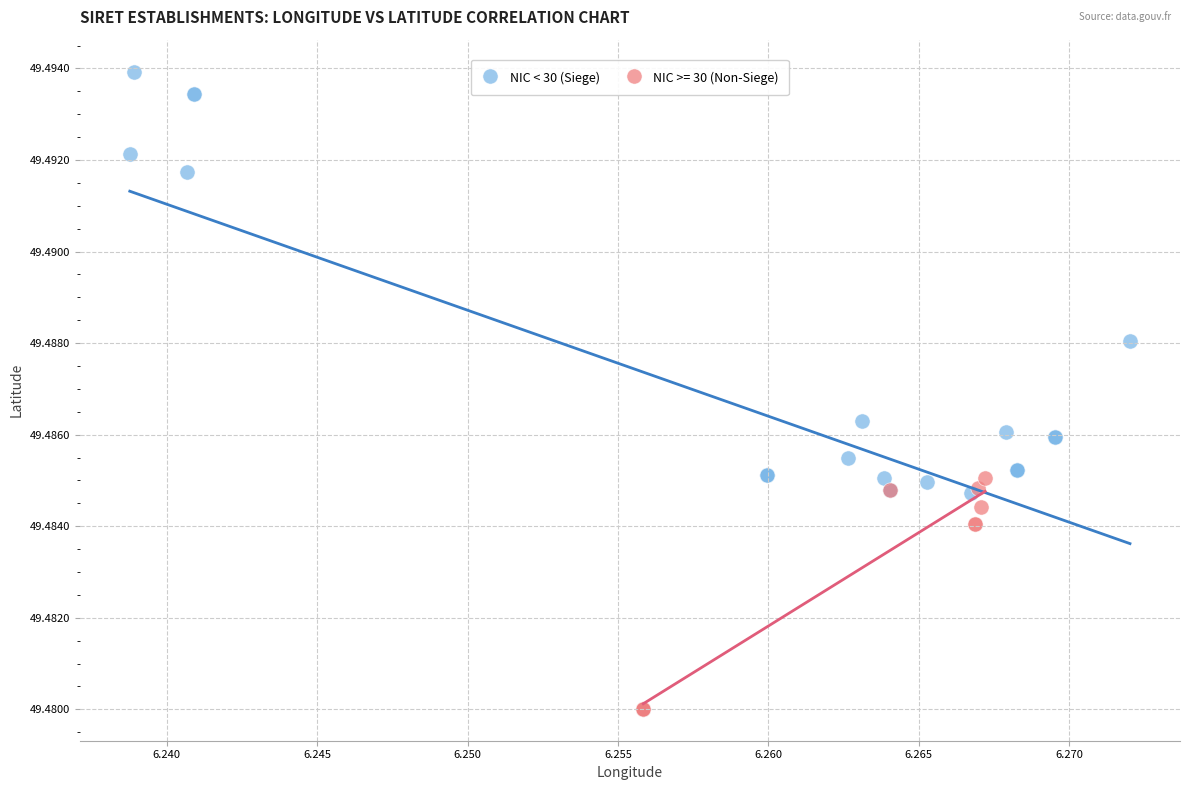

Which series has the largest Y range (max minus min)?

NIC < 30 (Siege)